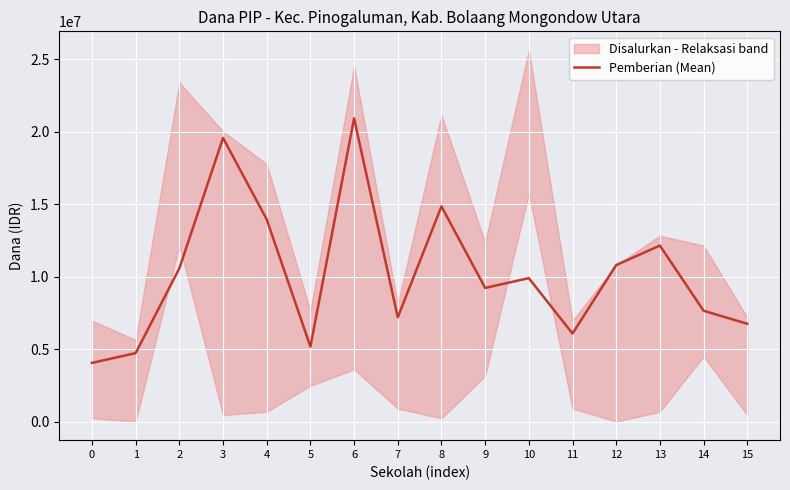

How many interior local valleys (lower than both neighbors) does the data have?

4